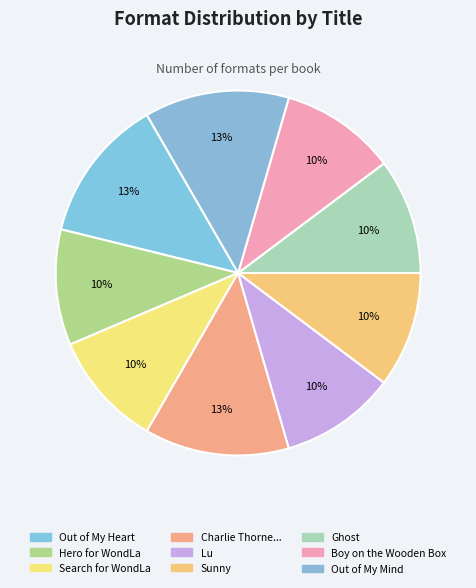

What is the smallest slice in the pie chart?

Hero for WondLa